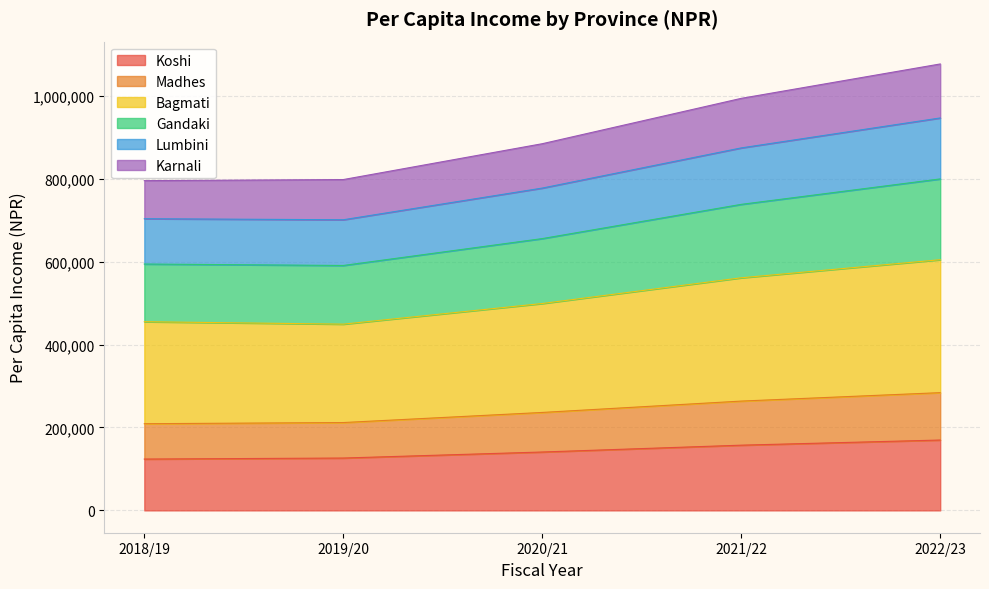

True or false: Gandaki has more than 2 interior local peaks.

False